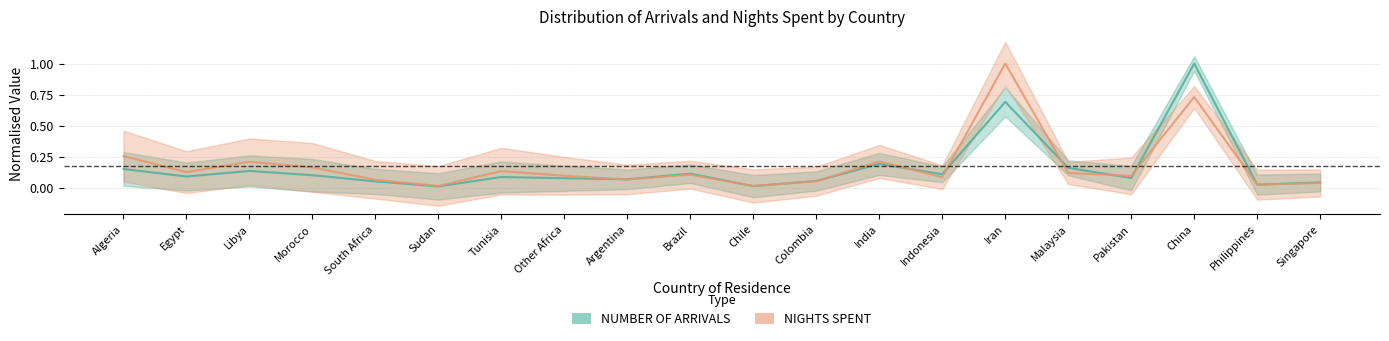

True or false: NUMBER OF ARRIVALS and NIGHTS SPENT intersect in this chart.

True